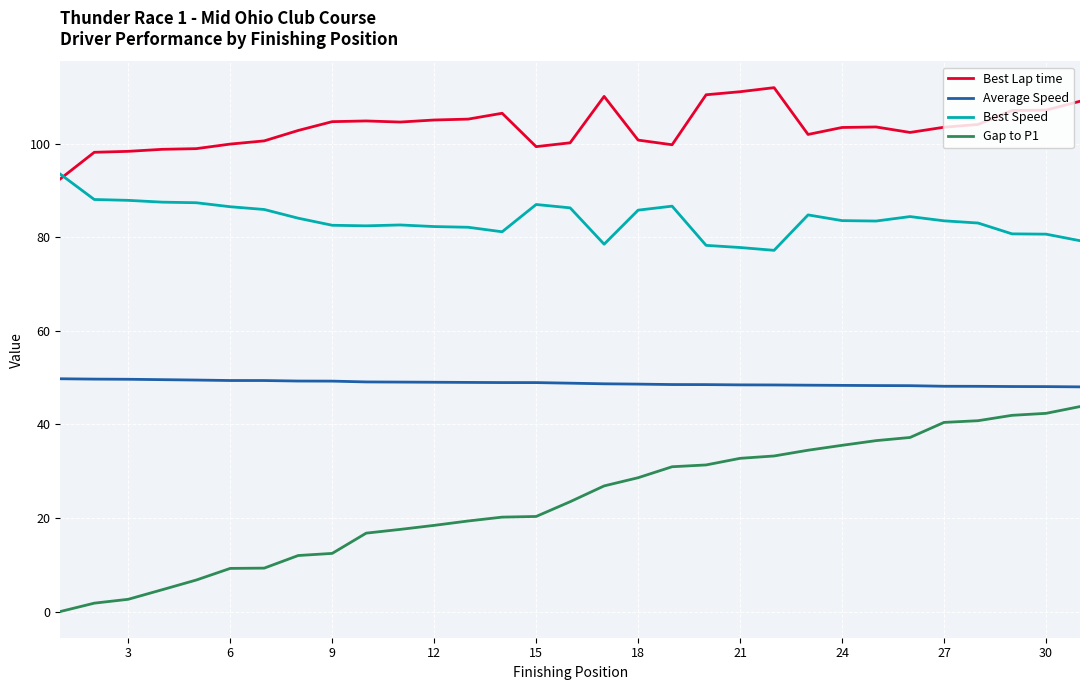

True or false: Best Lap time and Average Speed intersect in this chart.

False